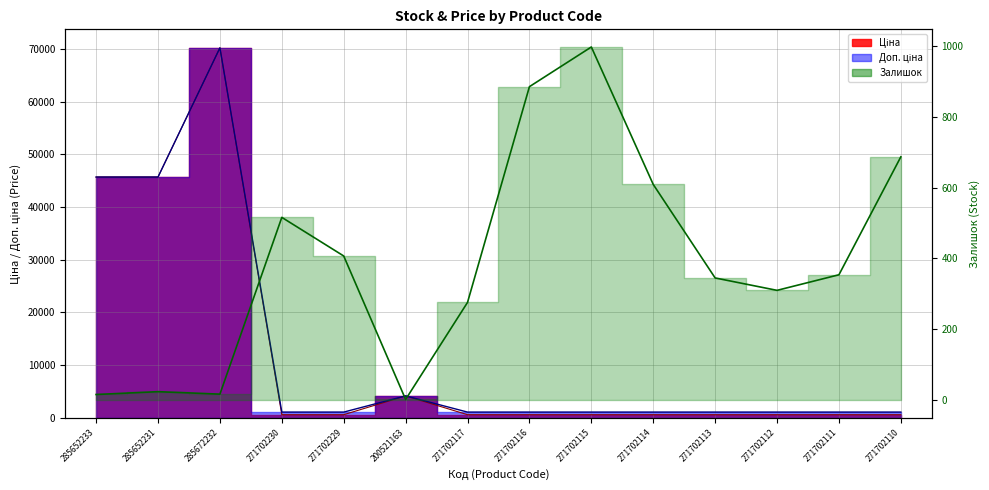

Rank the categories by value from lowest to highest.

200521163, 285652233, 285672232, 285652231, 271702117, 271702112, 271702113, 271702111, 271702229, 271702230, 271702114, 271702110, 271702116, 271702115